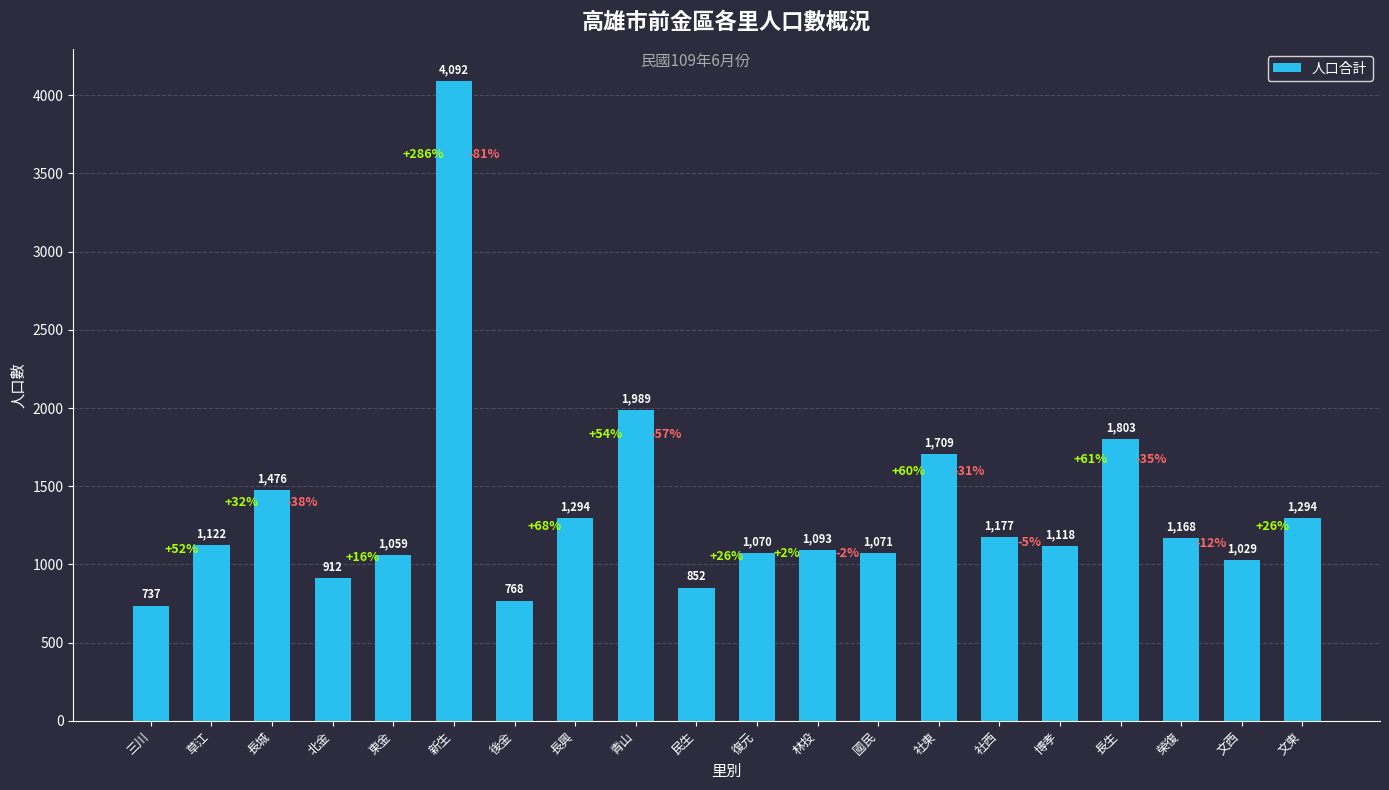

What is the average value?

1342